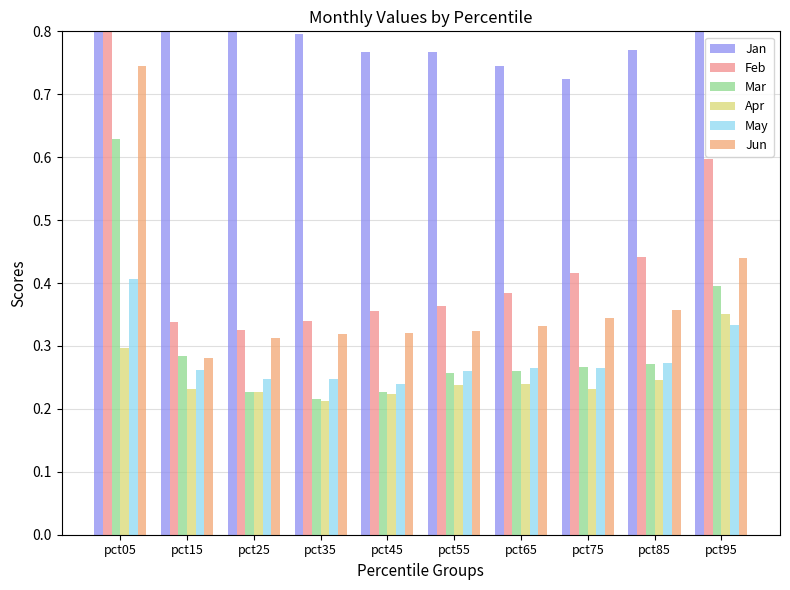

Reading right to left, extract all data points from this chart.

Jan: 0.9	0.8	0.7	0.7	0.8	0.8	0.8	0.8	0.8	0.9
Feb: 0.6	0.4	0.4	0.4	0.4	0.4	0.3	0.3	0.3	0.8
Mar: 0.4	0.3	0.3	0.3	0.3	0.2	0.2	0.2	0.3	0.6
Apr: 0.4	0.2	0.2	0.2	0.2	0.2	0.2	0.2	0.2	0.3
May: 0.3	0.3	0.3	0.3	0.3	0.2	0.2	0.2	0.3	0.4
Jun: 0.4	0.4	0.3	0.3	0.3	0.3	0.3	0.3	0.3	0.7